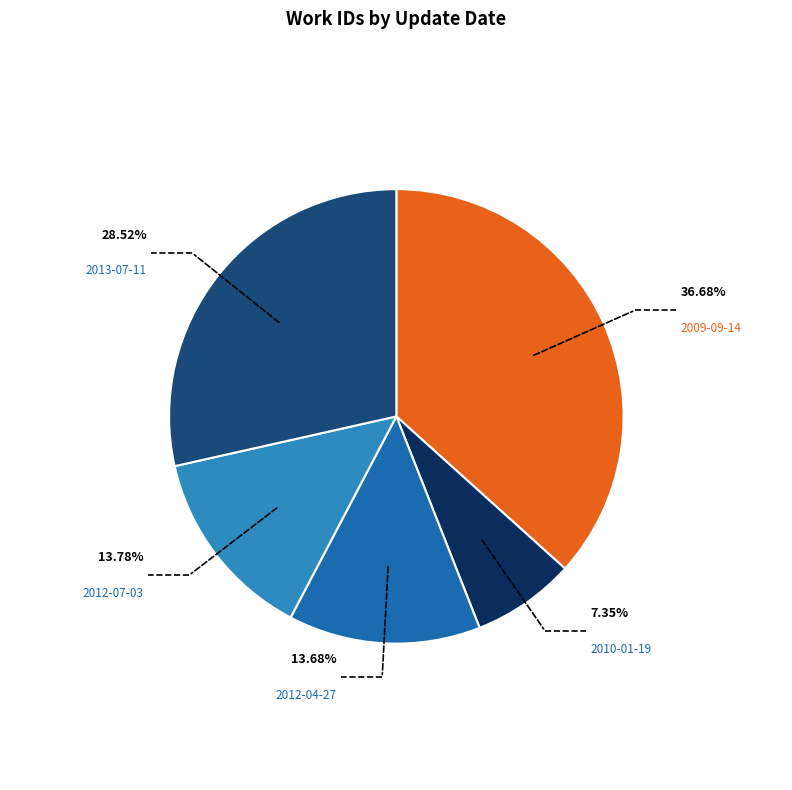

Is there a majority slice in this chart?

No